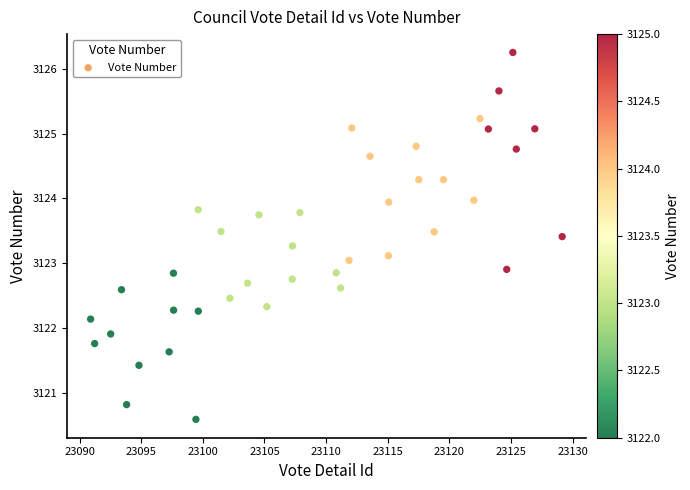

What is the range of Y values (max minus min)?

5.7